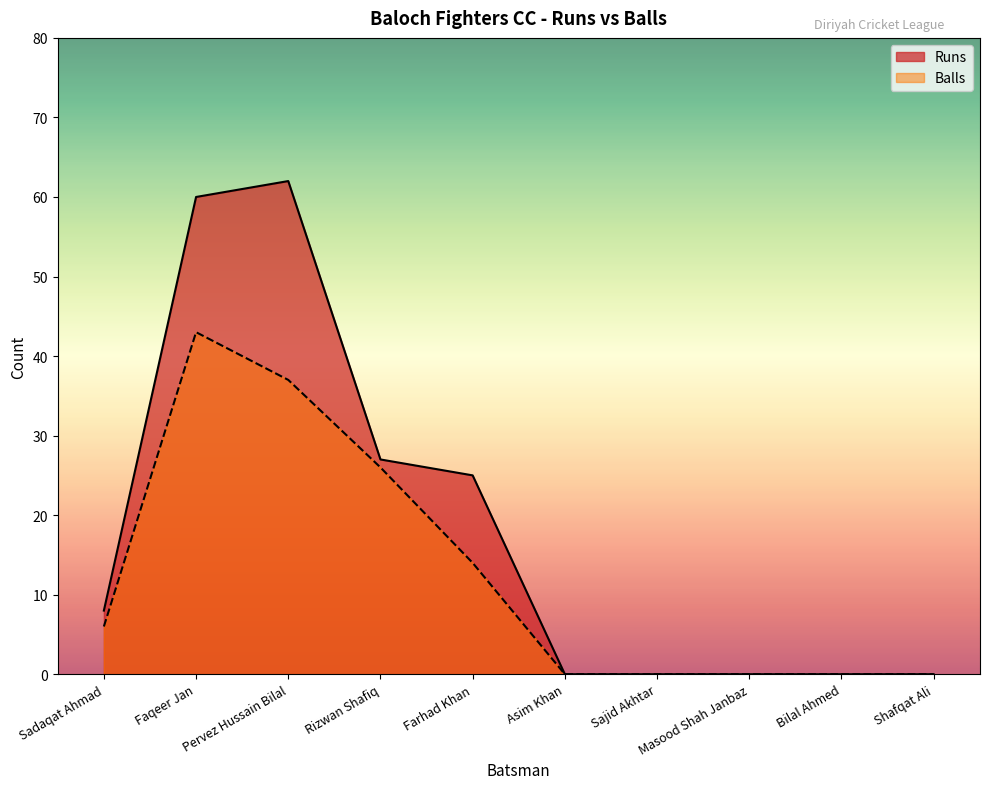

What position from the right is Sadaqat Ahmad?

10